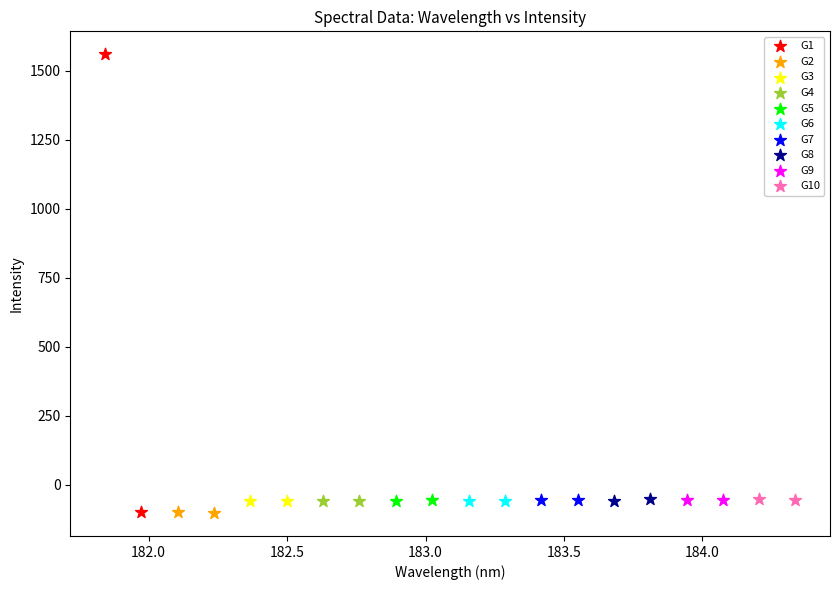

Which series has the largest Y range (max minus min)?

G1